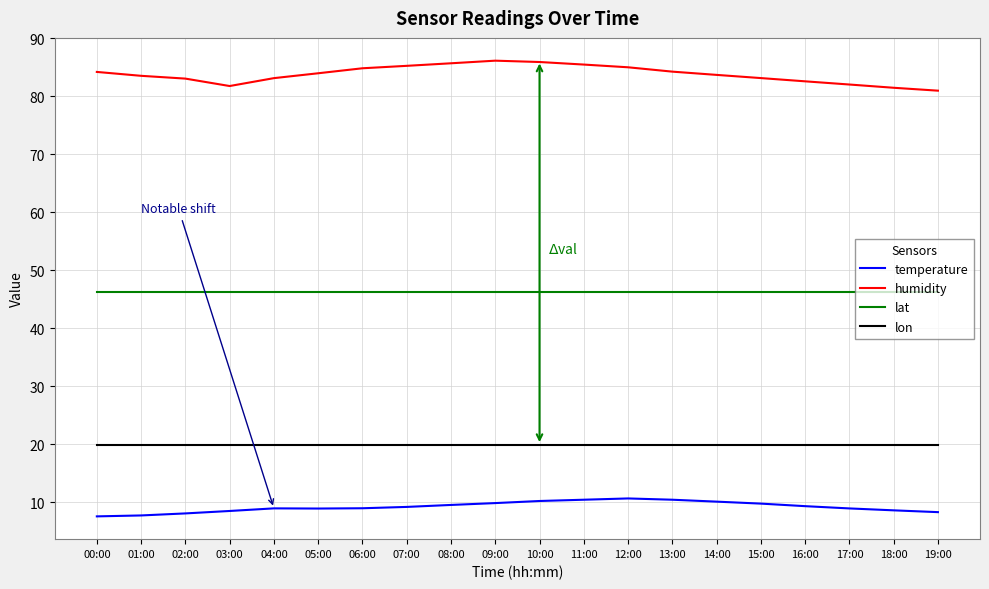

At 17:00, list the series in order from largest to smallest.

humidity, lat, lon, temperature